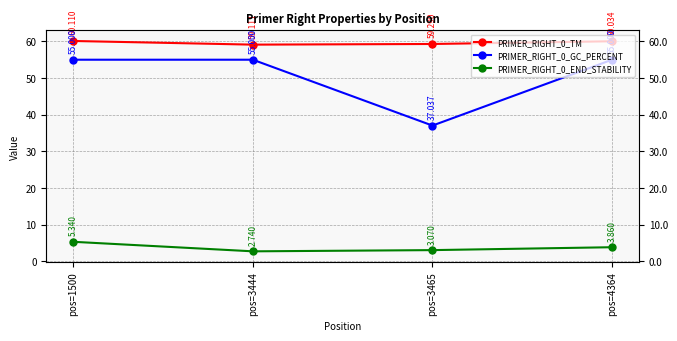

At which category is the sum across all series the highest?

pos=1500